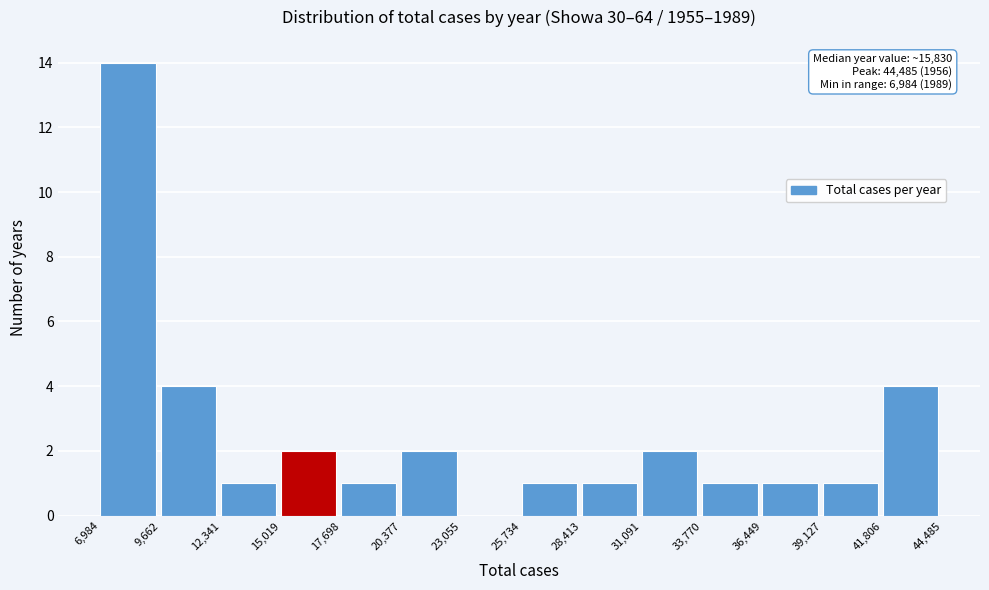

Over which range of the x-axis is the bar tallest?

6,984 to 9,662